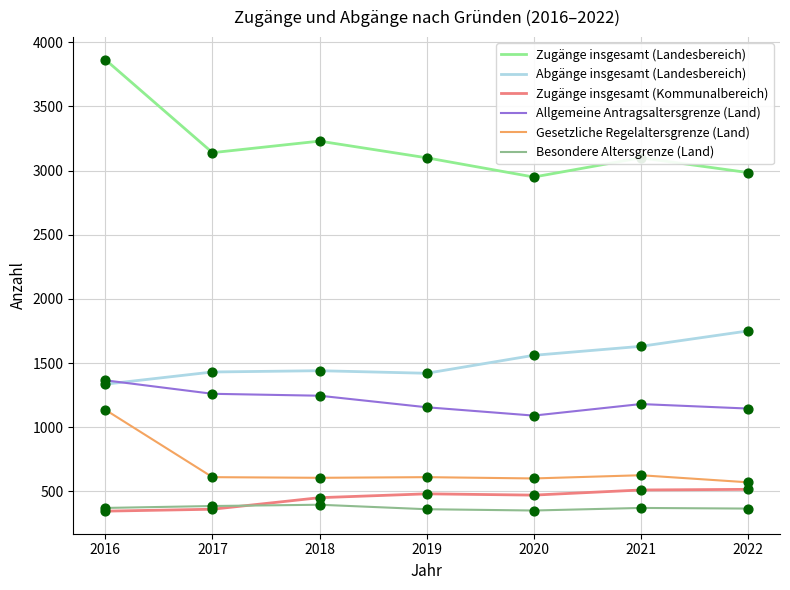

Is the value of Gesetzliche Regelaltersgrenze (Land) at 2017 greater than the value of Allgemeine Antragsaltersgrenze (Land) at 2017?

No